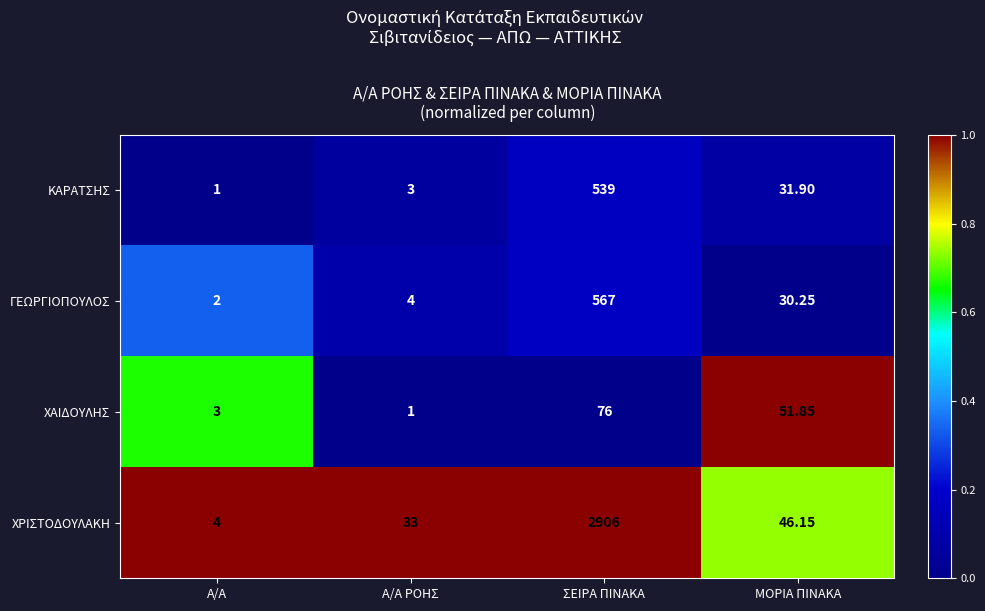

Which series has the largest total across all categories?

ΧΡΙΣΤΟΔΟΥΛΑΚΗ